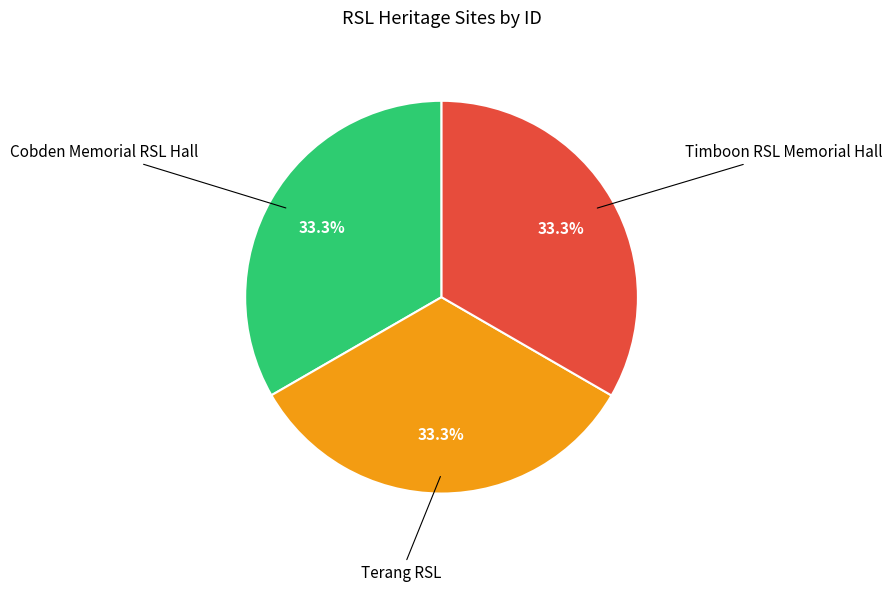

Is there a majority slice in this chart?

No